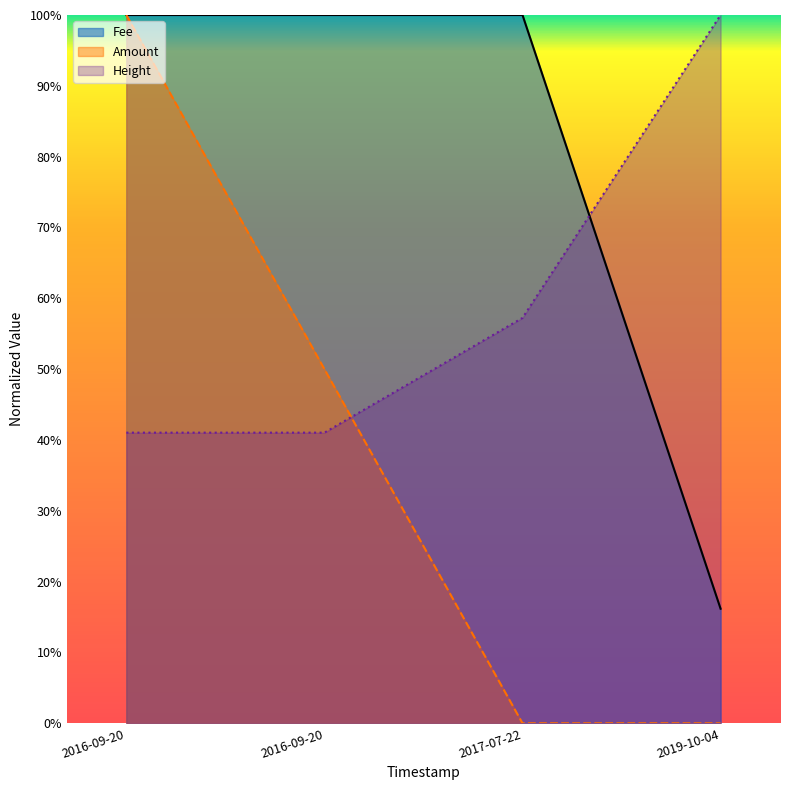

Which series has the widest spread of values?

Amount